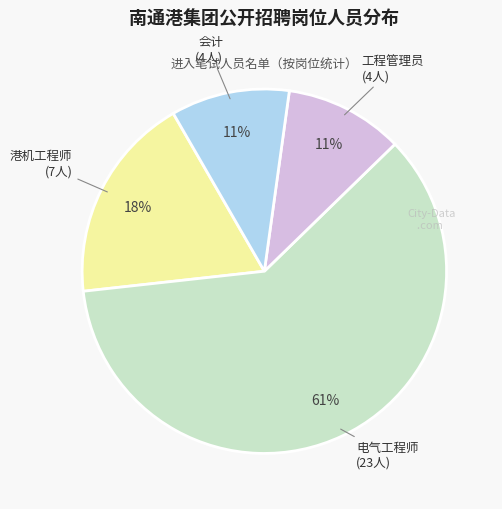

Does any single category account for the majority?

Yes